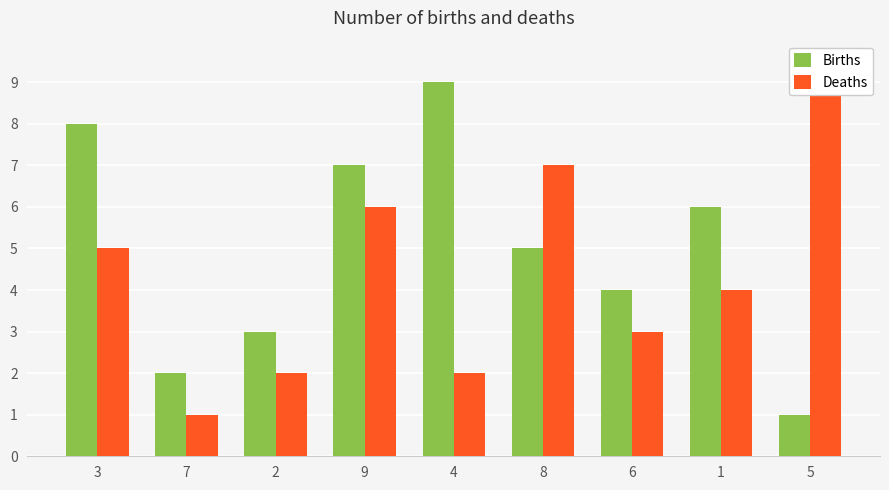

Between 3 and 5, which is larger?

3